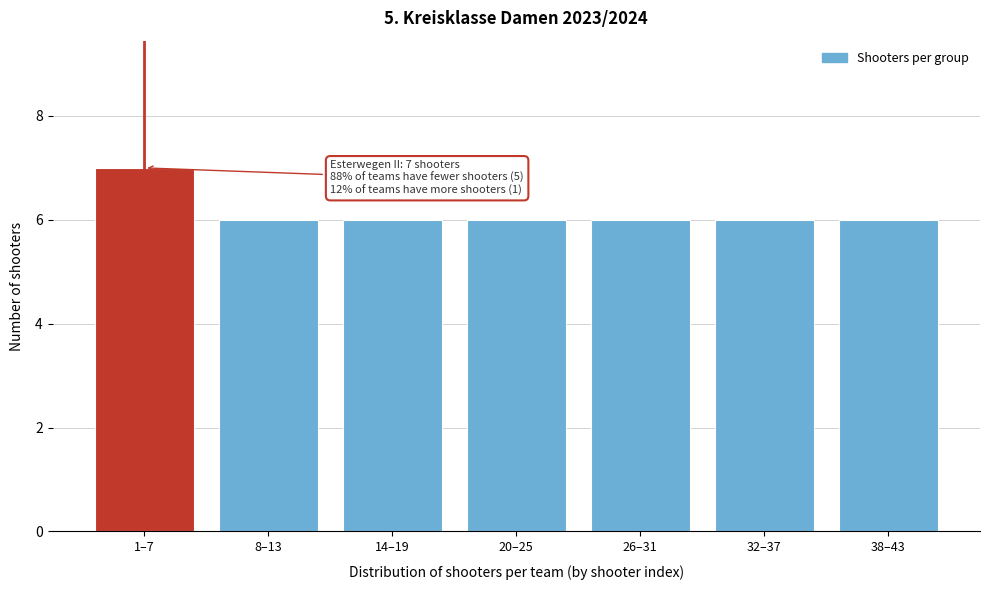

Reading left to right, transcribe all the data shown in this chart.

1–7=7	8–13=6	14–19=6	20–25=6	26–31=6	32–37=6	38–43=6